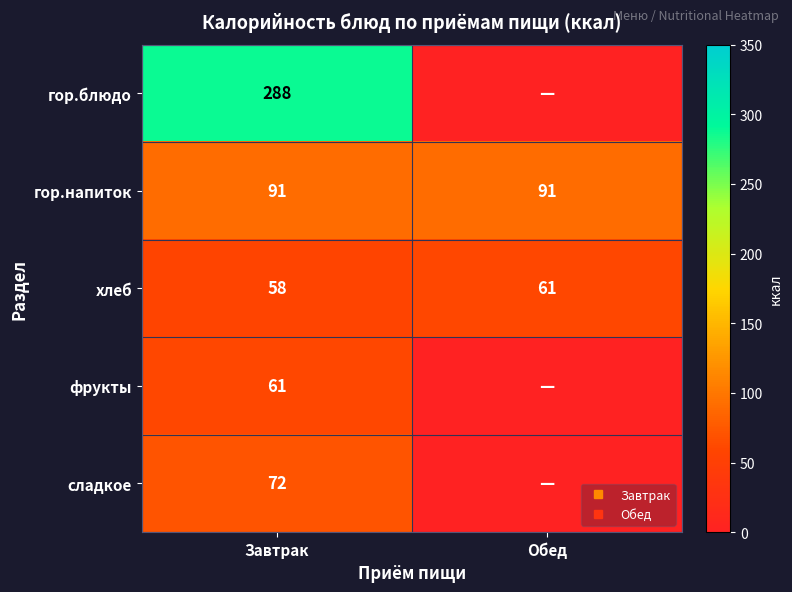

What is the total value across all series at Обед?

152.0